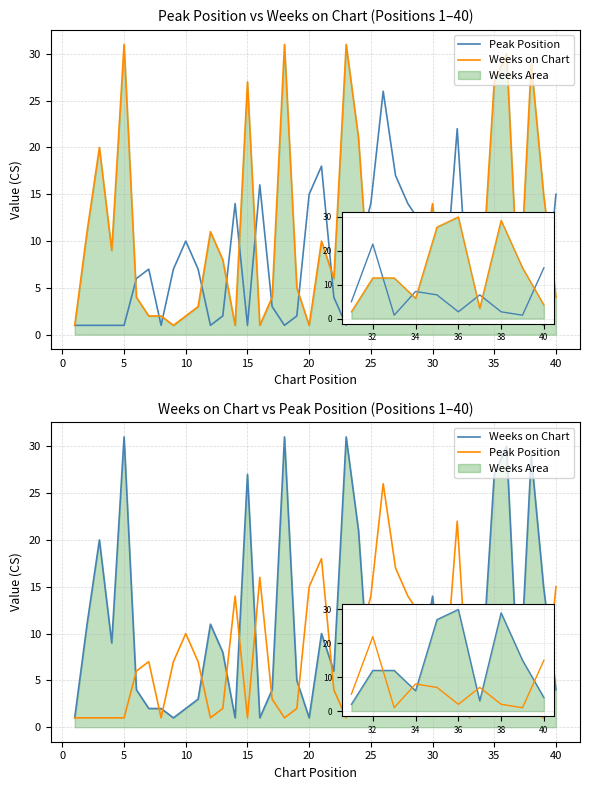

What is the difference between the maximum and minimum values in the Weeks on Chart series?

30